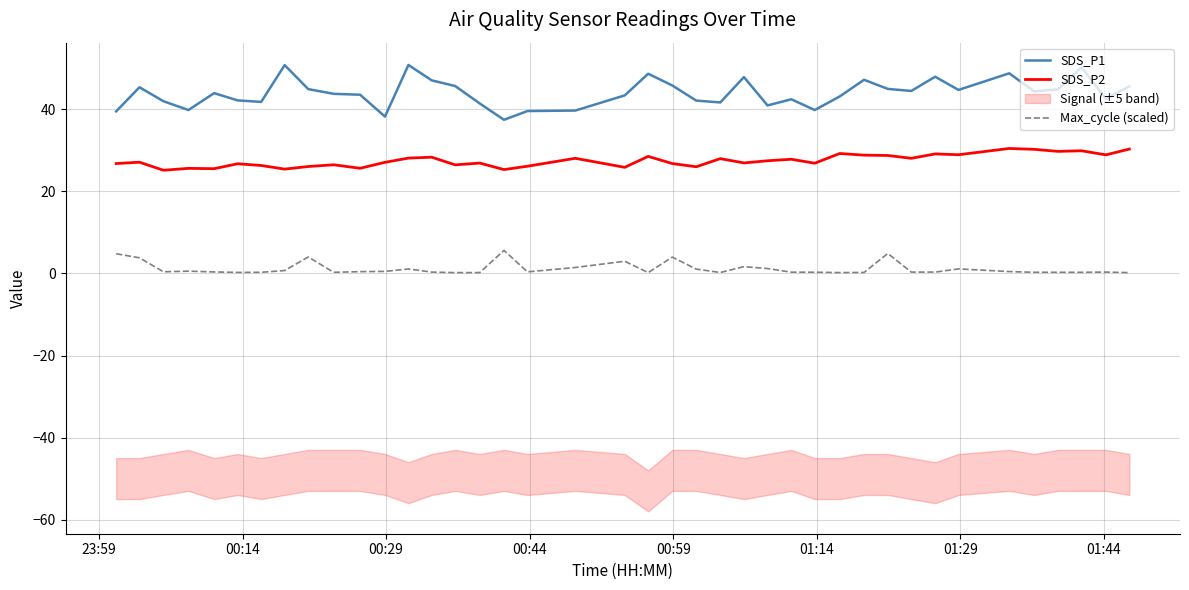

What is the maximum value for SDS_P1?

50.8